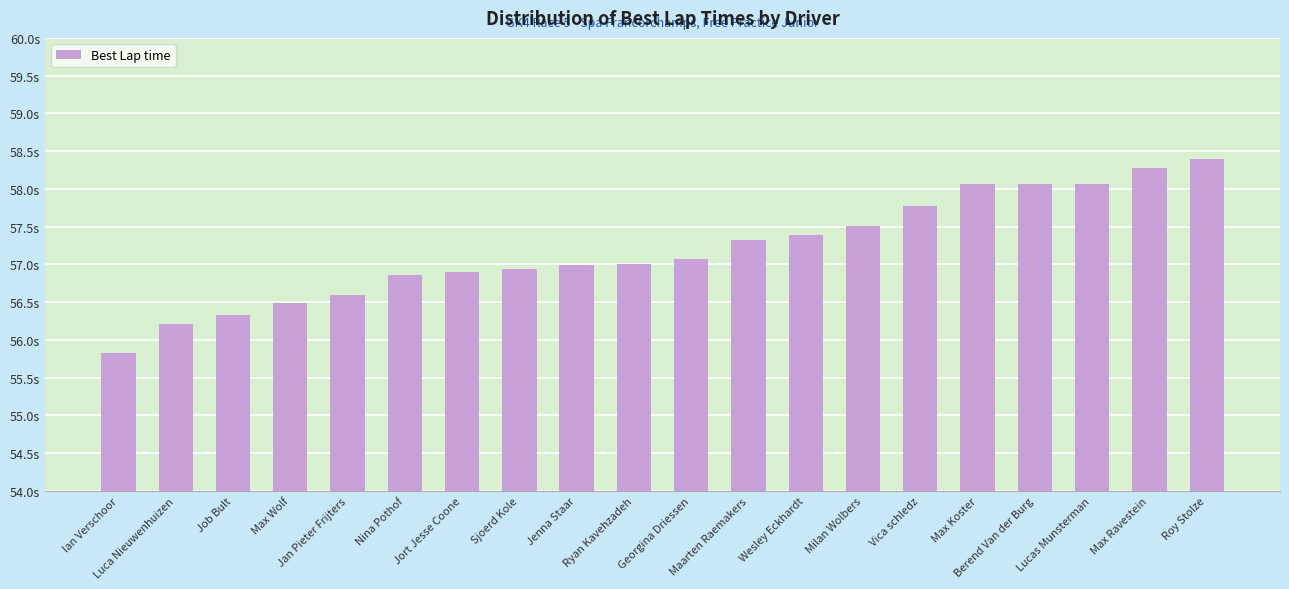

Reading left to right, what are all the values shown in this chart?

55.8	56.2	56.3	56.5	56.6	56.9	56.9	56.9	57.0	57.0	57.1	57.3	57.4	57.5	57.8	58.1	58.1	58.1	58.3	58.4